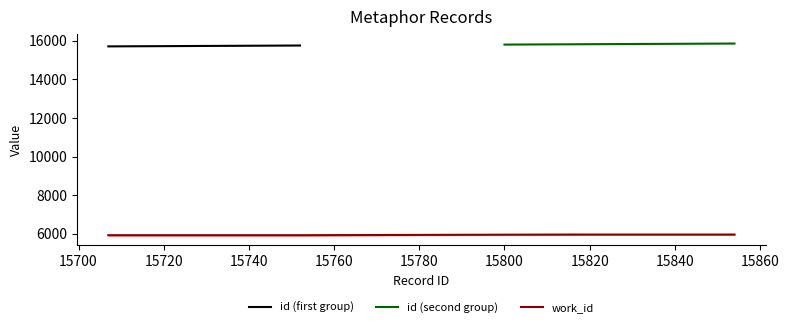

The value at  is 5960. True or false?

True